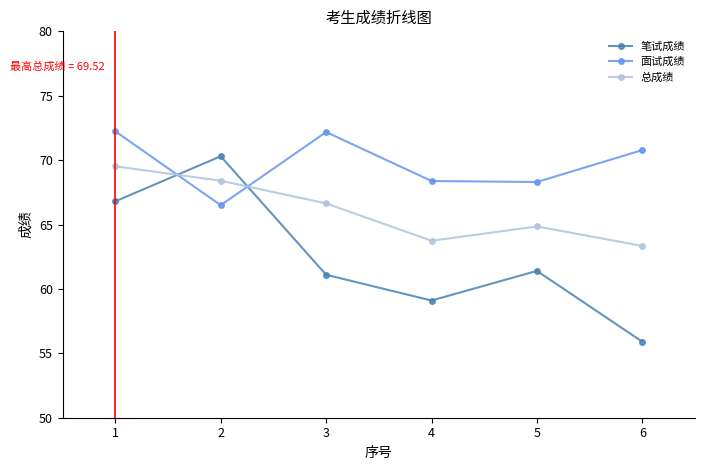

How many intersections are there between 总成绩 and 笔试成绩?

2